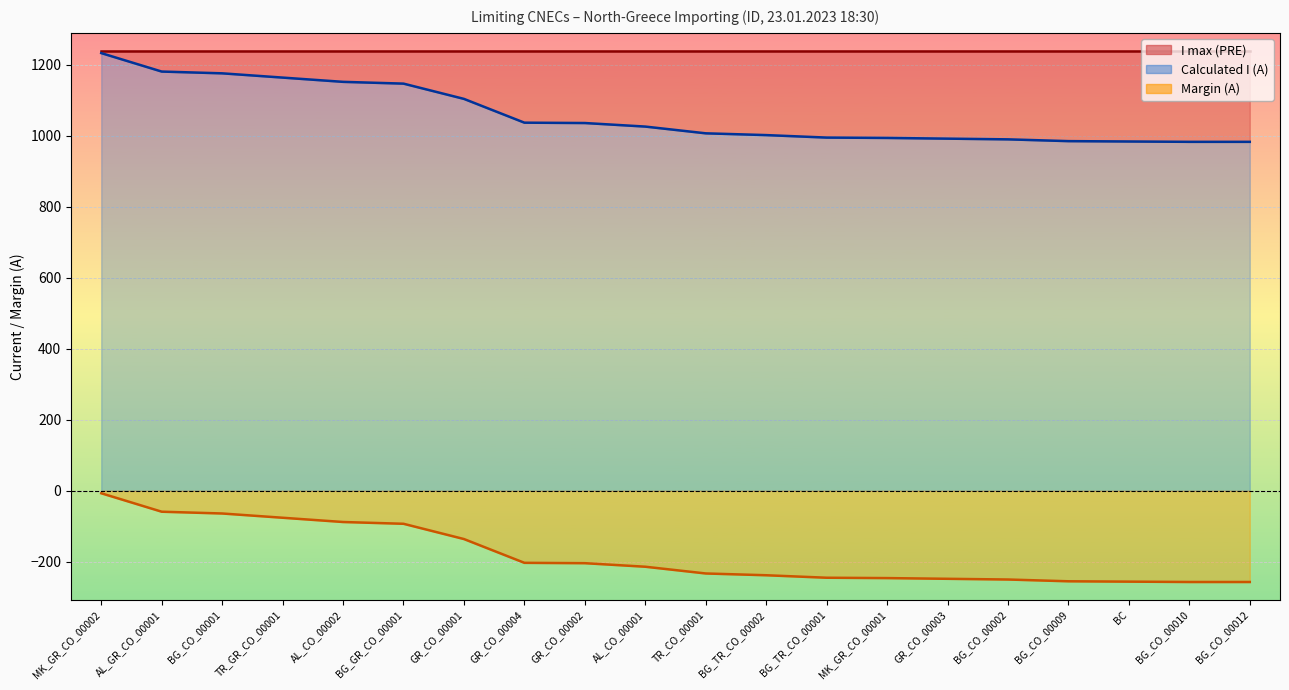

What is the sum of all Margin (A) values?

-3629